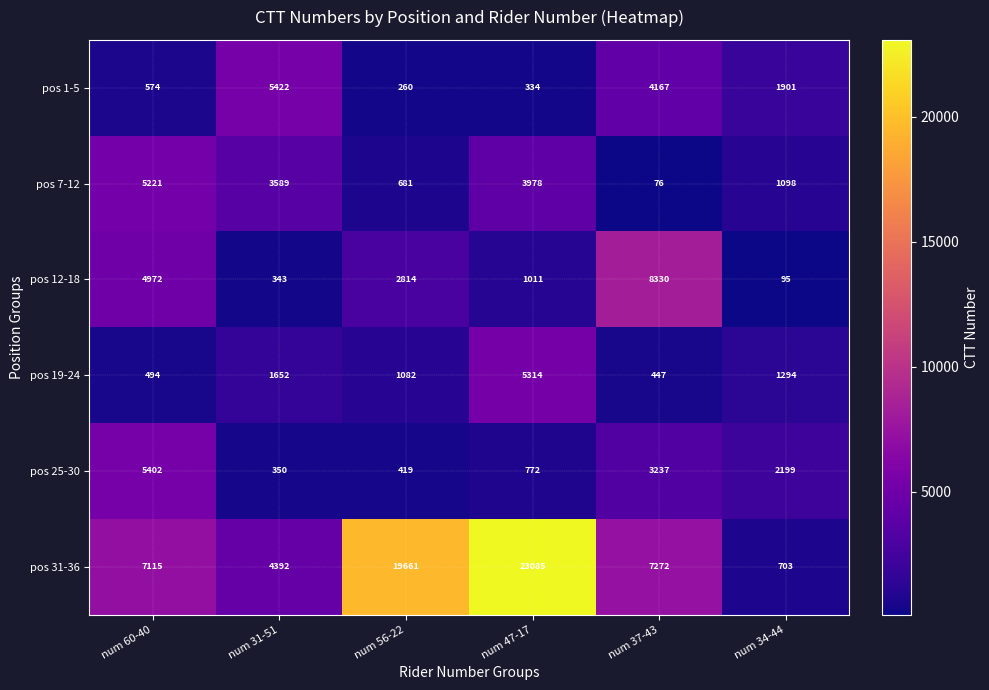

List the series in order of their peak value, lowest first.

pos 7-12, pos 19-24, pos 25-30, pos 1-5, pos 12-18, pos 31-36